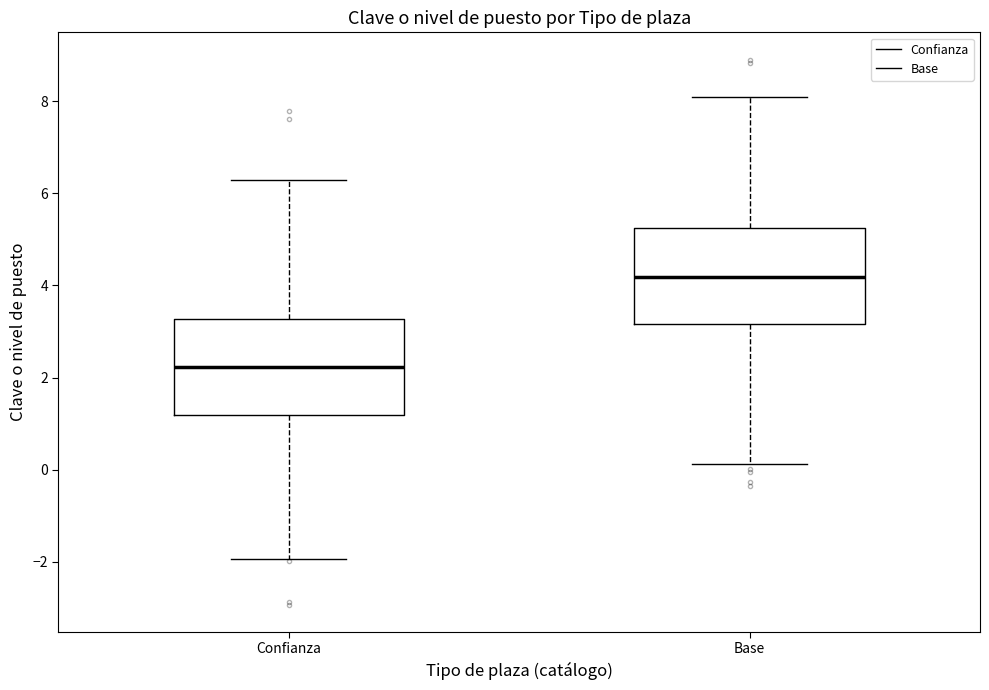

Reading left to right, transcribe this box plot: for each box, give where its median line is, the range the box spans, and where its two whiskers end, as read against the y-axis. The values are not printed on the chart, so give them approximately, as read against the axis.

Confianza: median 2.2, box 1.2 to 3.2, whiskers -2.0 to 6.2
Base: median 4.2, box 3.2 to 5.2, whiskers 0.2 to 8.0